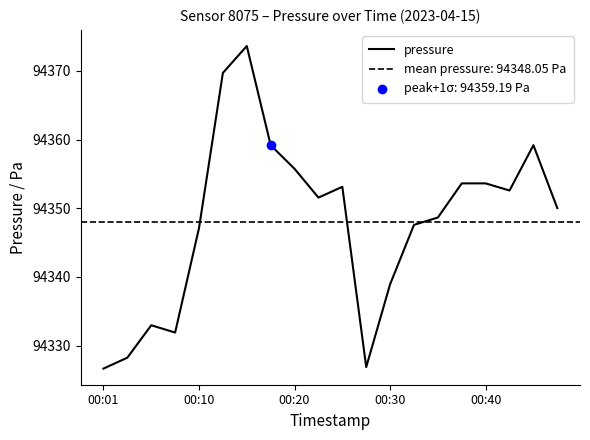

The value of pressure at 00:20 is 154403.2. True or false?

False